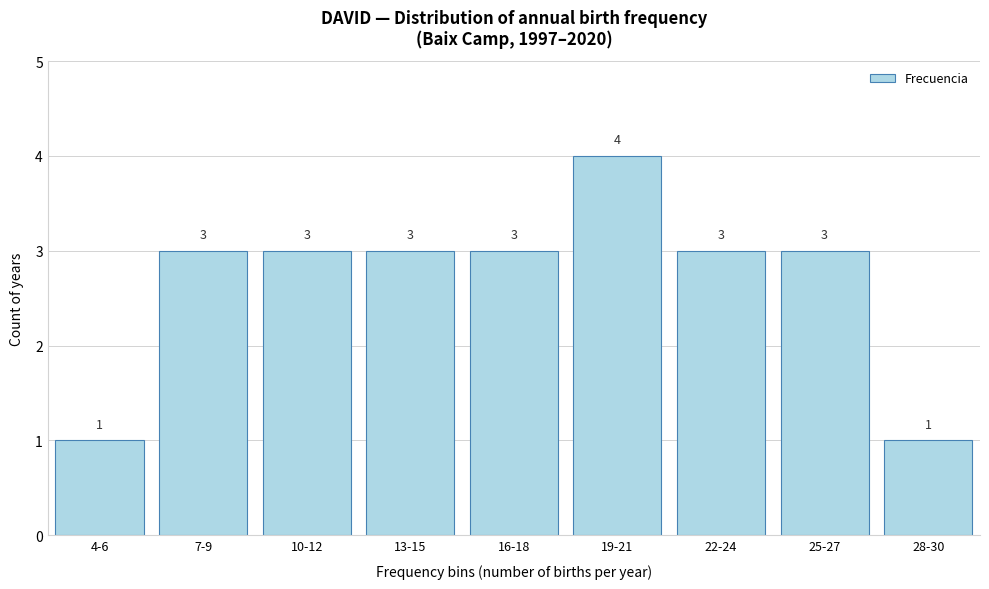

Reading left to right, list all the values displayed in this chart.

4-6=1	7-9=3	10-12=3	13-15=3	16-18=3	19-21=4	22-24=3	25-27=3	28-30=1